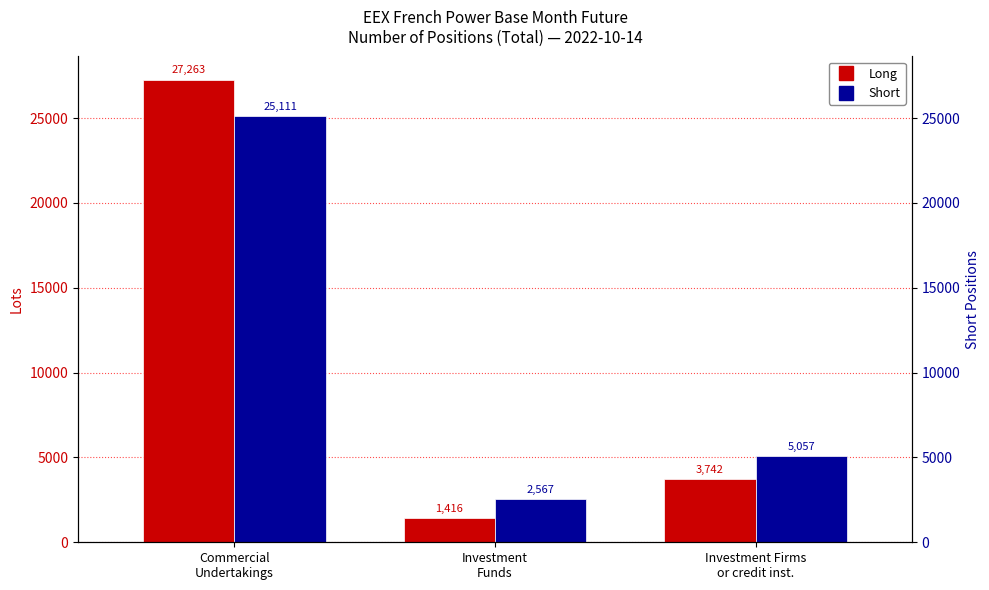

What is the average value of the Short series?

10911.9